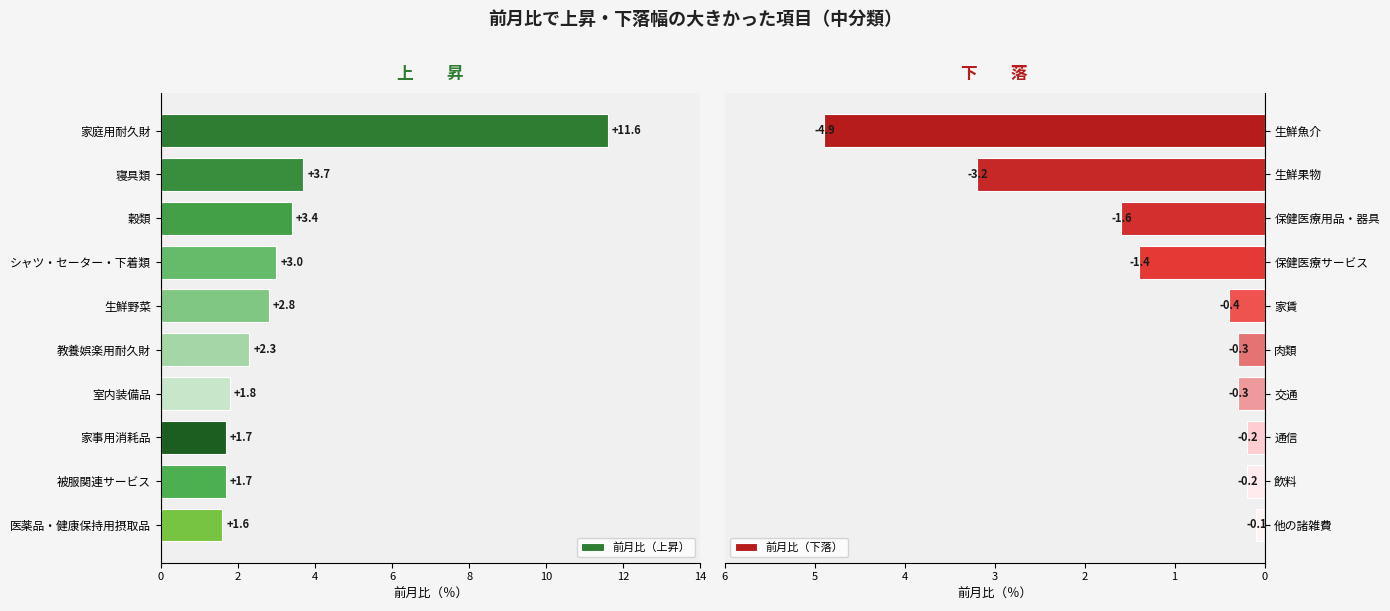

What is the difference between the second highest and second lowest values in the 前月比（上昇） series?

2.0